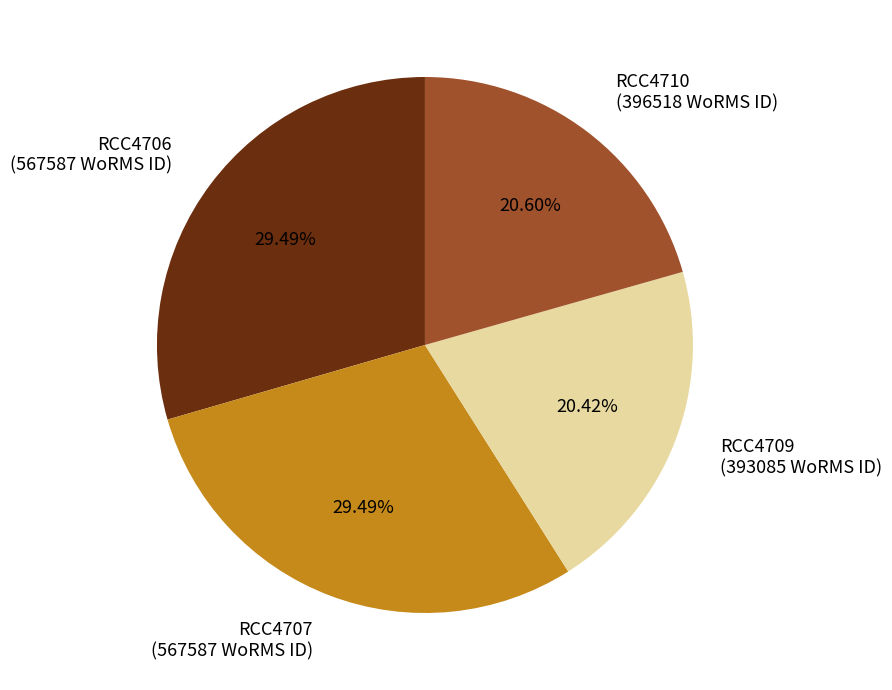

How many segments does this pie chart have?

4